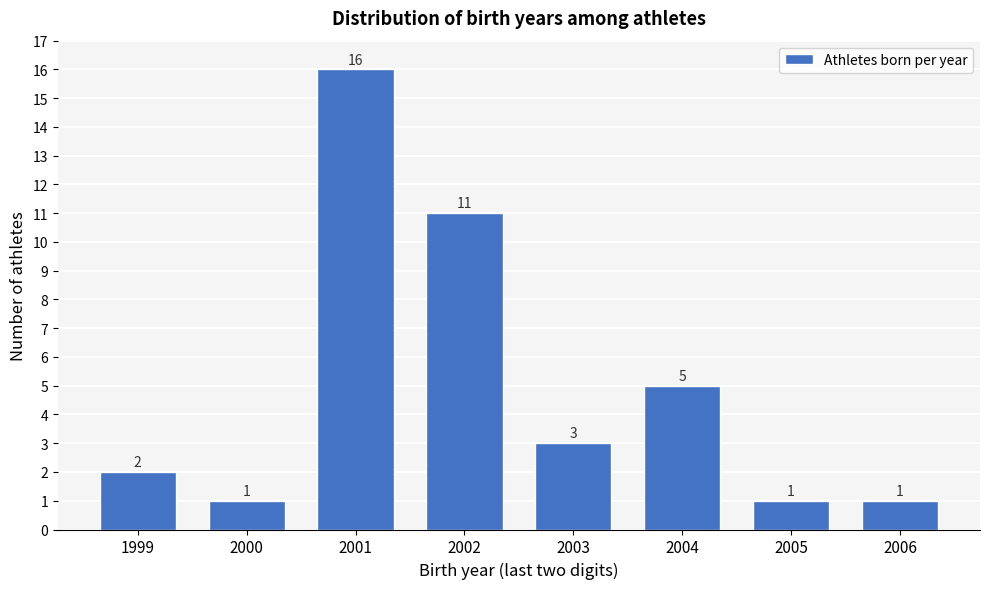

Reading left to right, transcribe all the data shown in this chart.

2	1	16	11	3	5	1	1